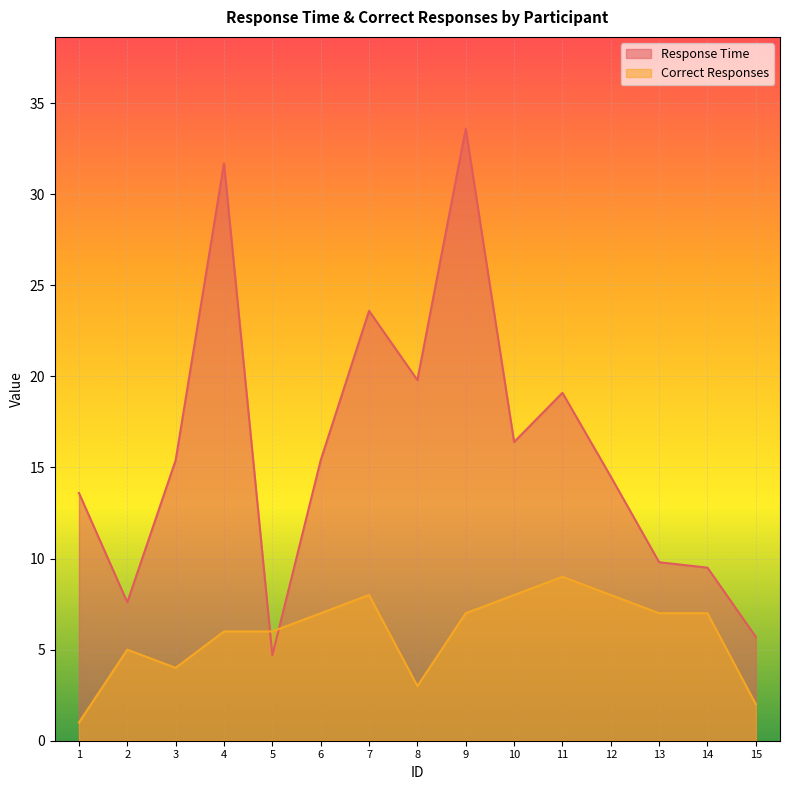

Which series ends up on top after the final intersection of Correct Responses and Response Time?

Response Time